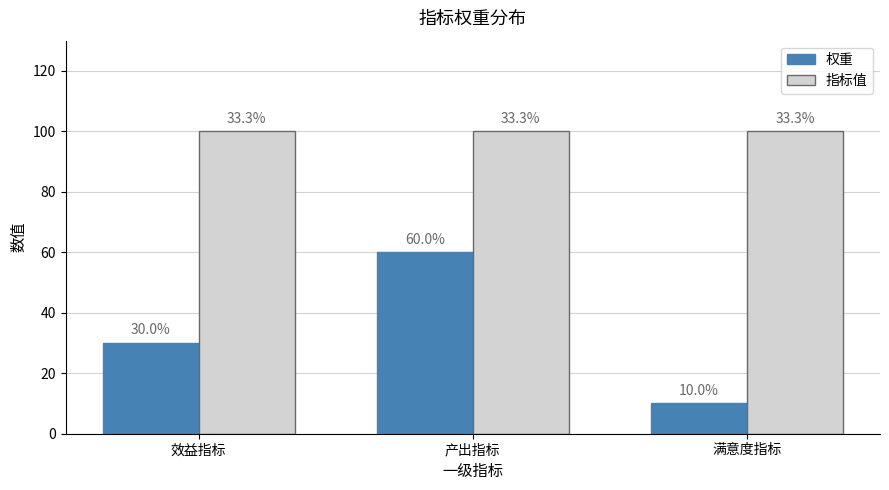

Is it true that 指标值 equals 100 at 满意度指标?

True